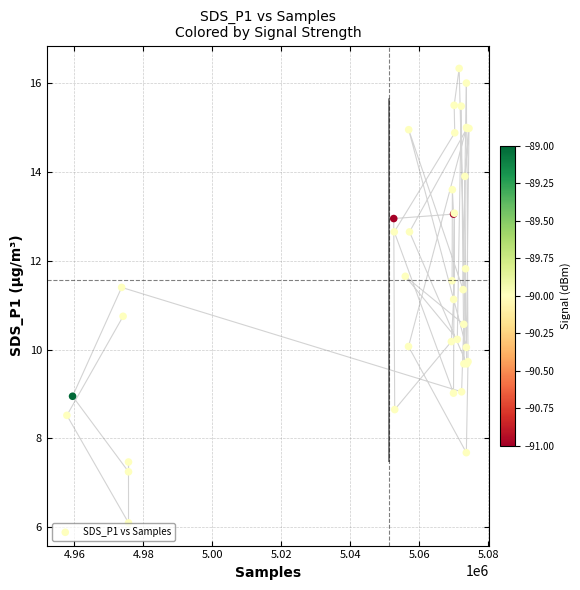

What Y value in the scatter plot is closest to 11?

11.1